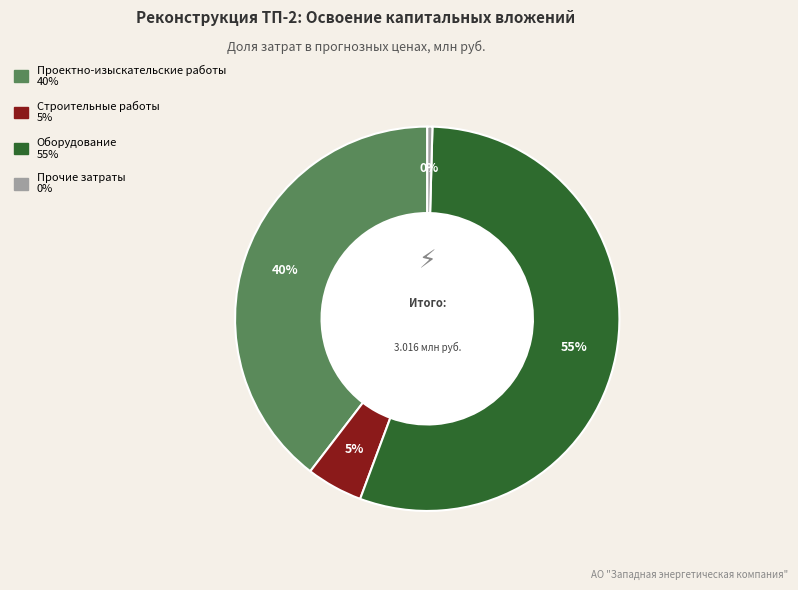

Which has a higher value, Строительные работы or Оборудование?

Оборудование